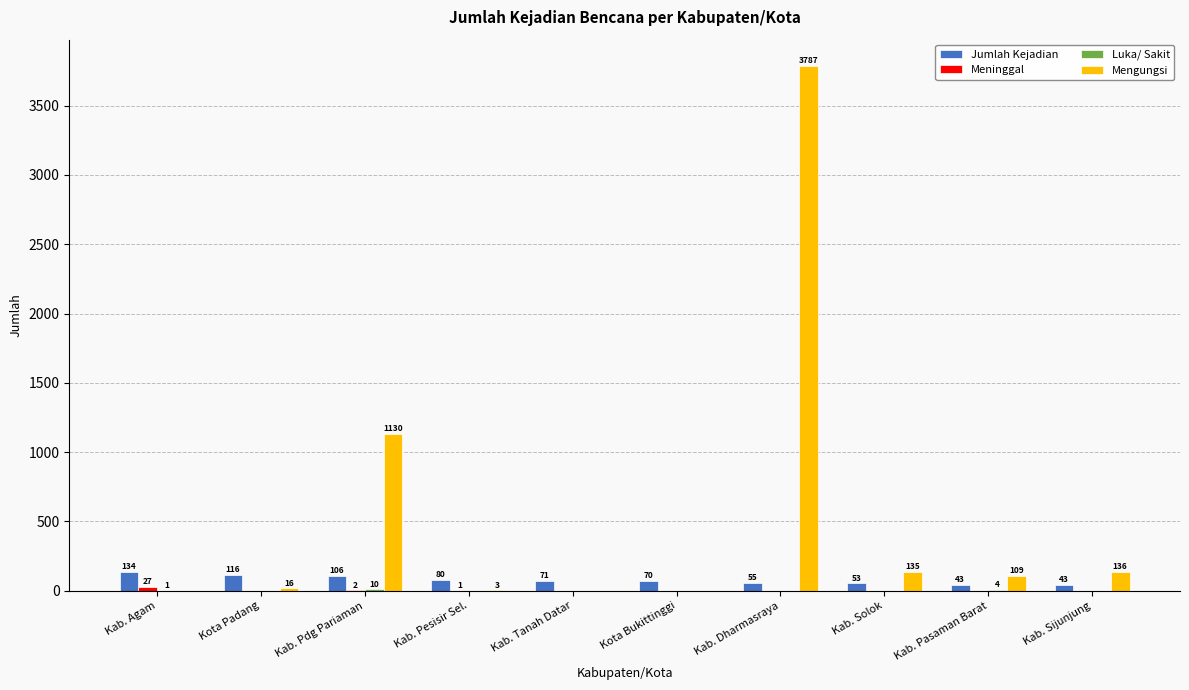

What is the highest value of the Mengungsi series?

3787